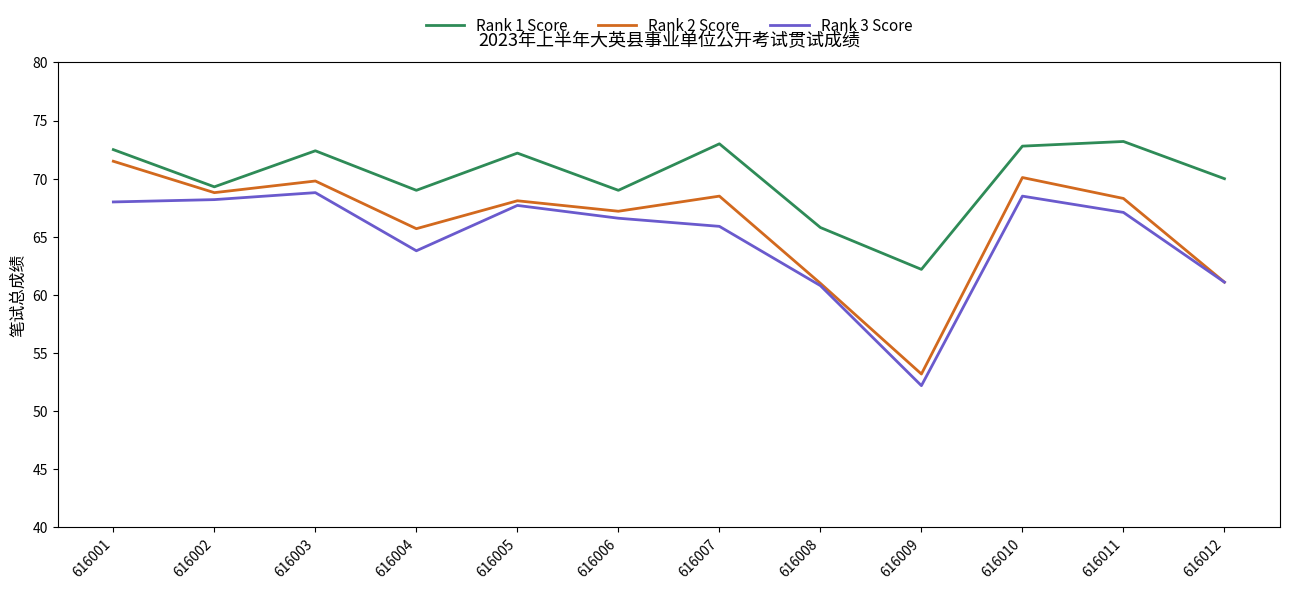

Rank the series by their average value, from lowest to highest.

Rank 3 Score, Rank 2 Score, Rank 1 Score